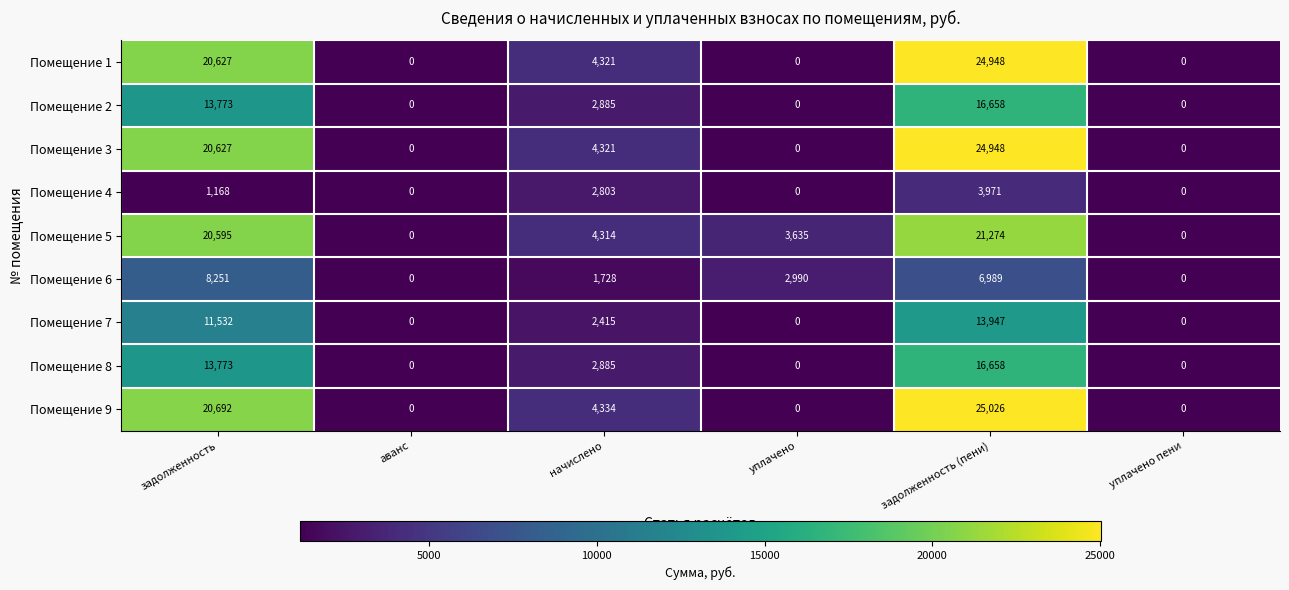

Which series has the largest total across all categories?

Помещение 9